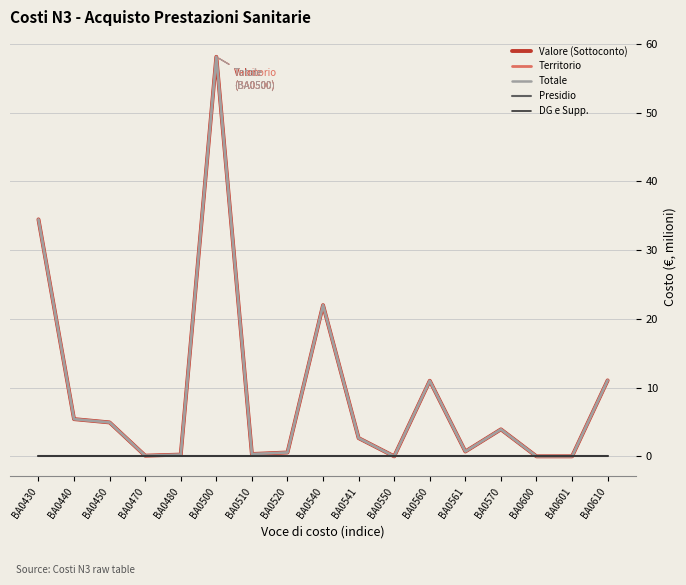

Which category has the highest value in the Presidio series?

BA0430